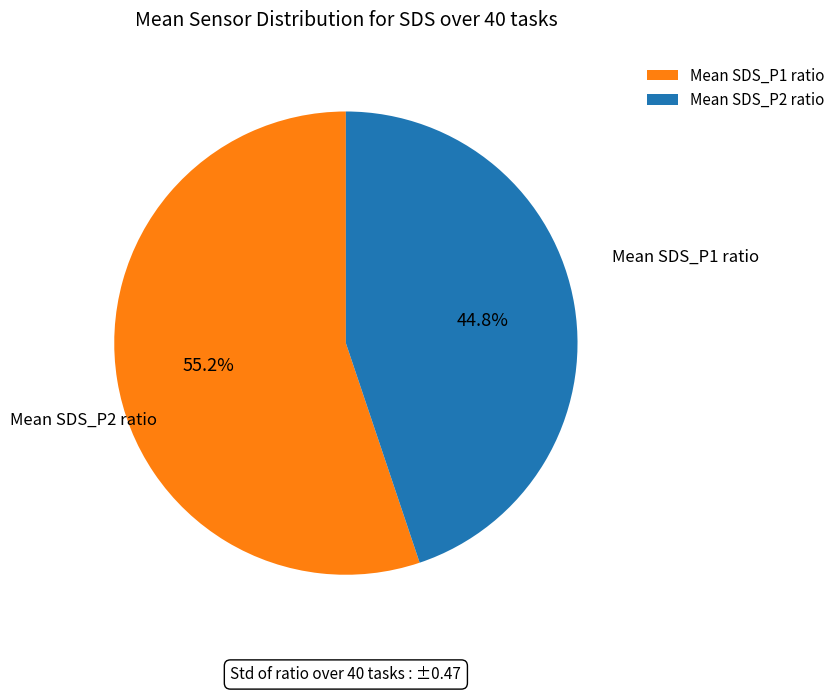

What is the largest slice in the pie chart?

Mean SDS_P1 ratio